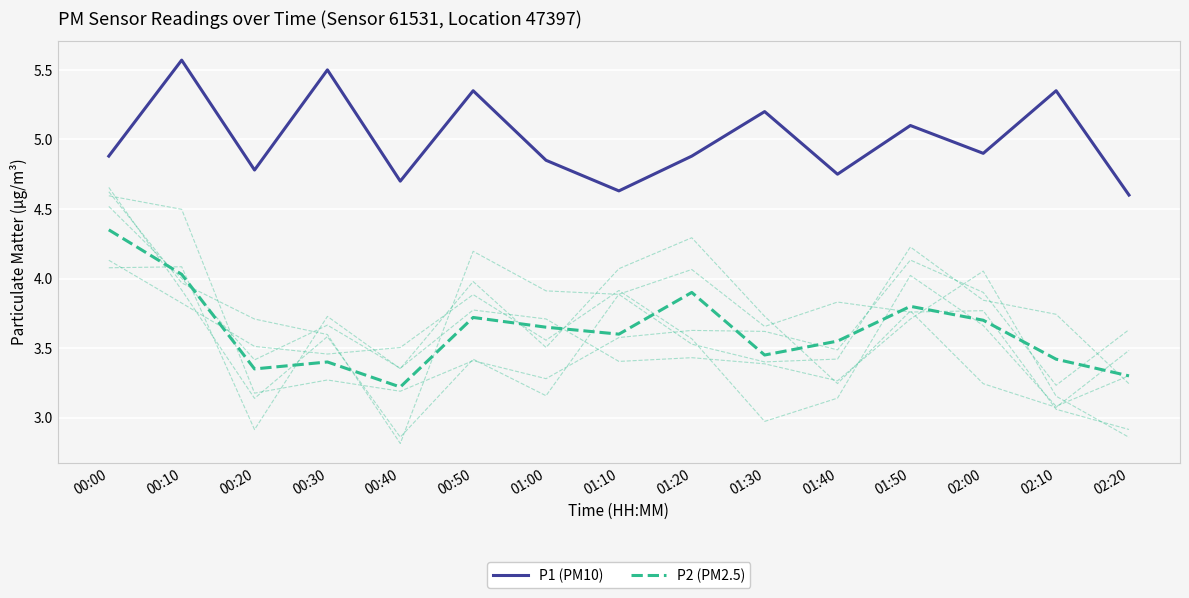

Reading right to left, what are all the values shown in this chart?

P1 (PM10): 02:20=4.6	02:10=5.3	02:00=4.9	01:50=5.1	01:40=4.8	01:30=5.2	01:20=4.9	01:10=4.6	01:00=4.8	00:50=5.3	00:40=4.7	00:30=5.5	00:20=4.8	00:10=5.6	00:00=4.9
P2 (PM2.5): 02:20=3.3	02:10=3.4	02:00=3.7	01:50=3.8	01:40=3.5	01:30=3.5	01:20=3.9	01:10=3.6	01:00=3.6	00:50=3.7	00:40=3.2	00:30=3.4	00:20=3.4	00:10=4.0	00:00=4.3